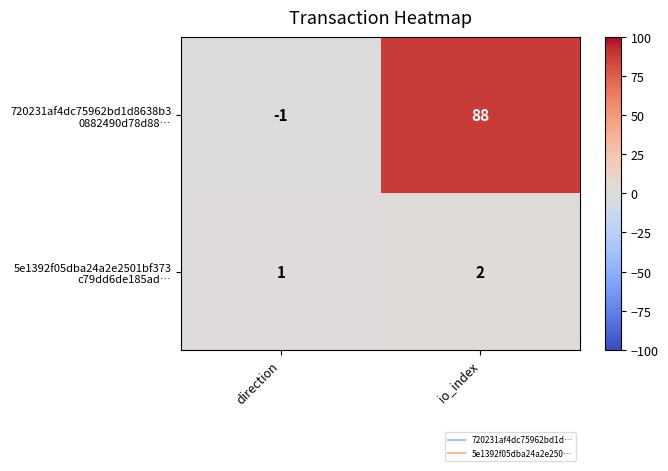

At which category does the chart reach its minimum across all series?

direction